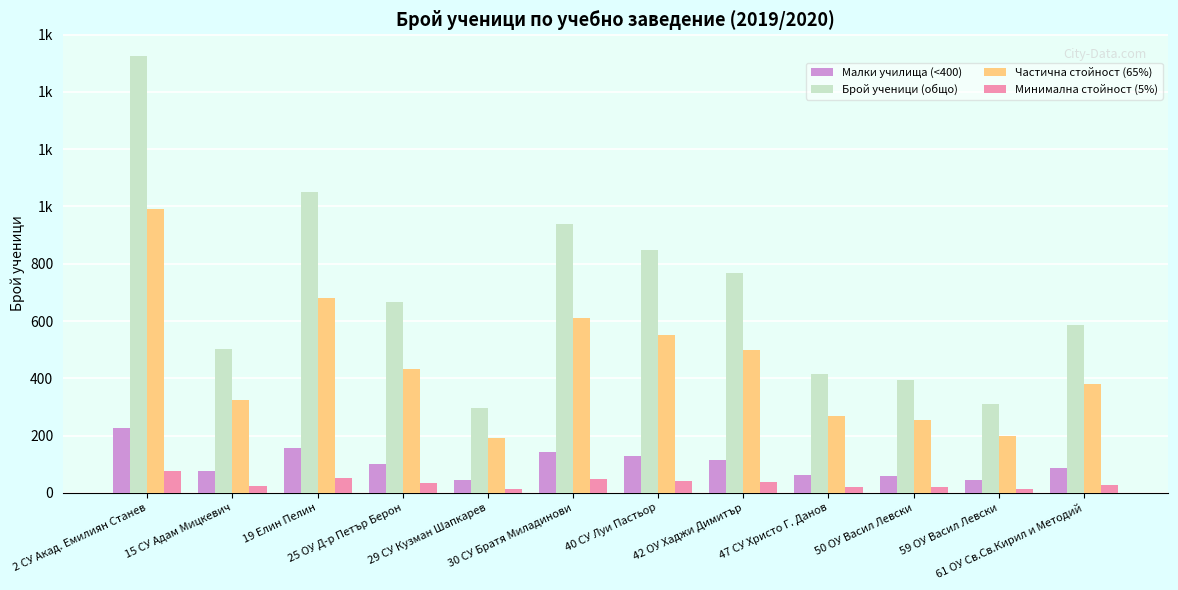

True or false: Частична стойност (65%) has a value of 385 at 47 СУ Христо Г. Данов.

False